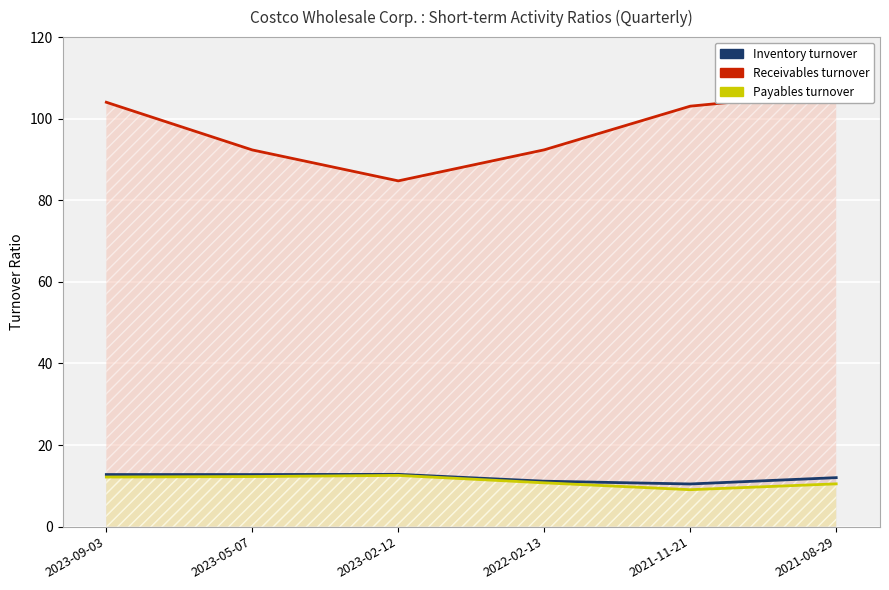

Count the number of data series in this chart.

3